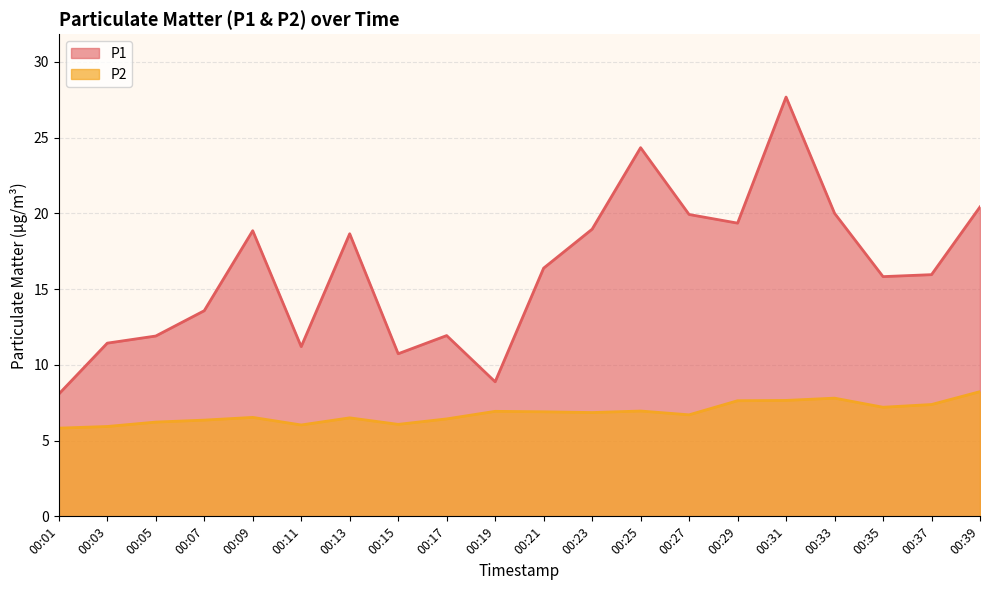

Which series has the largest total across all categories?

P1